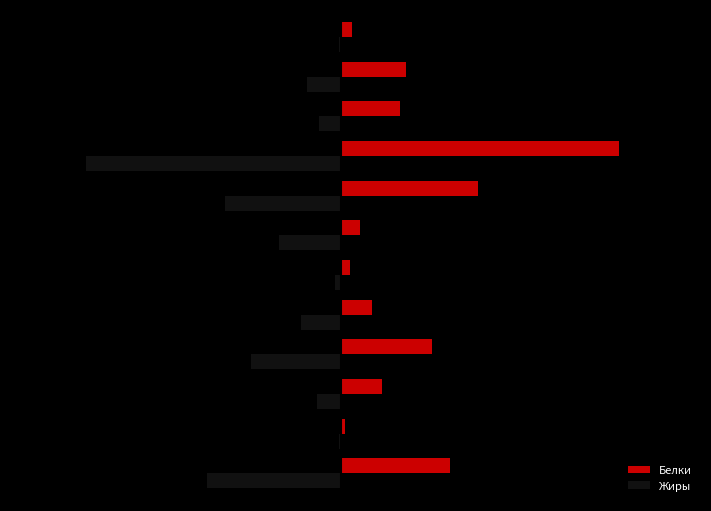

What are all the series names shown in the legend?

Белки, Жиры